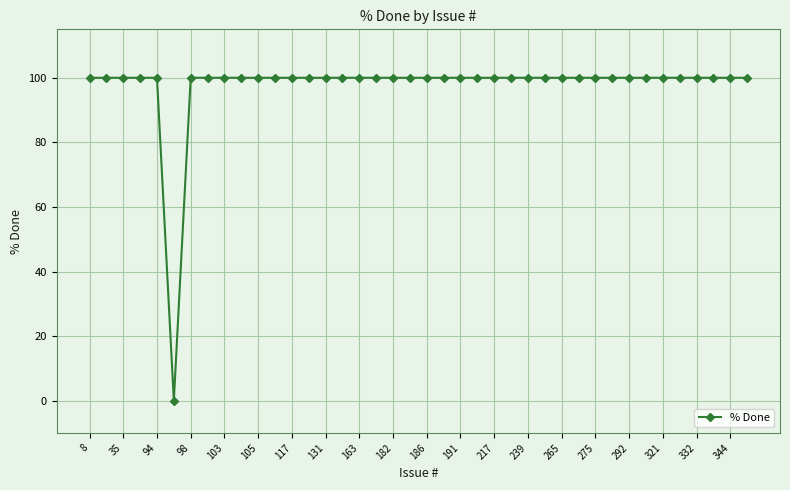

What is the sum of all values?

3900